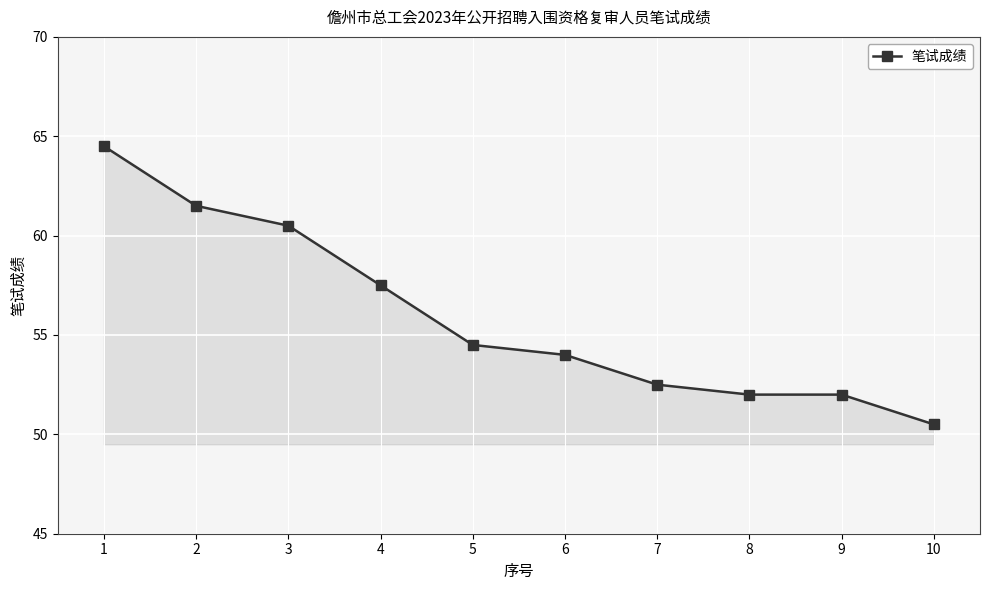

Does the chart have visible grid lines?

Yes